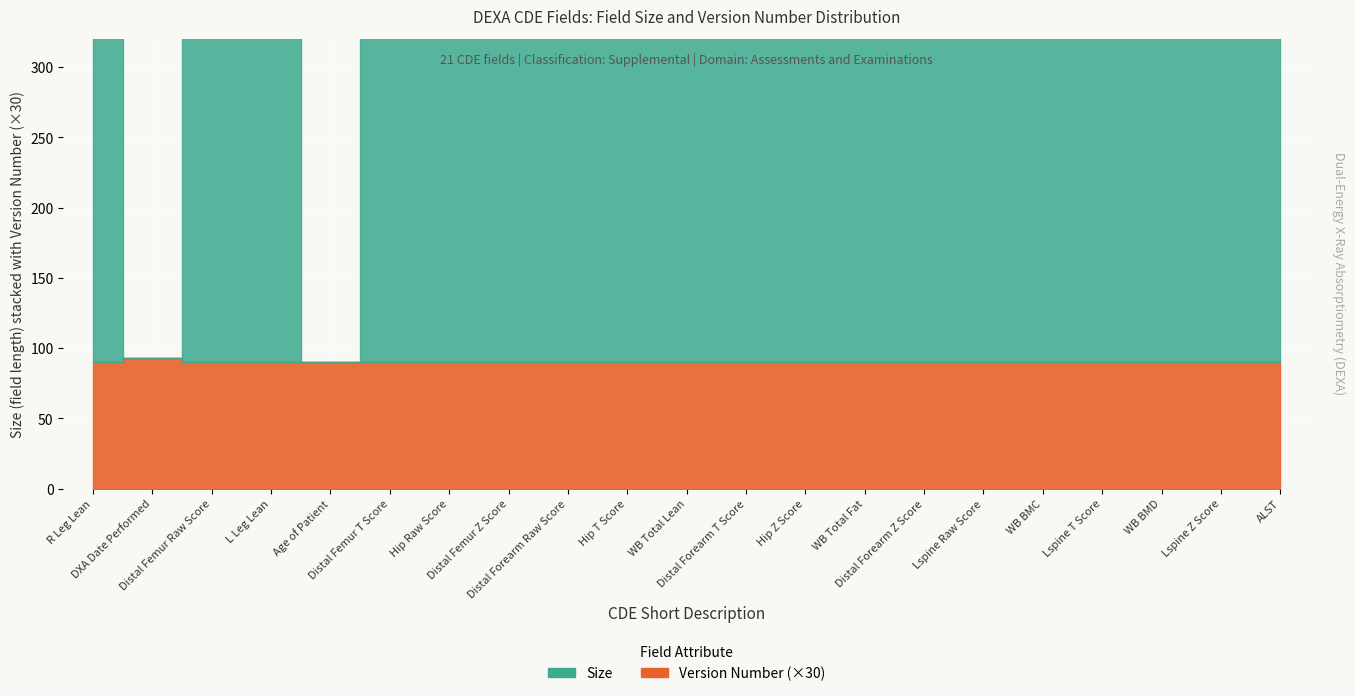

What is the sum of the Version Number values at R Leg Lean and Distal Femur Raw Score?

6.0